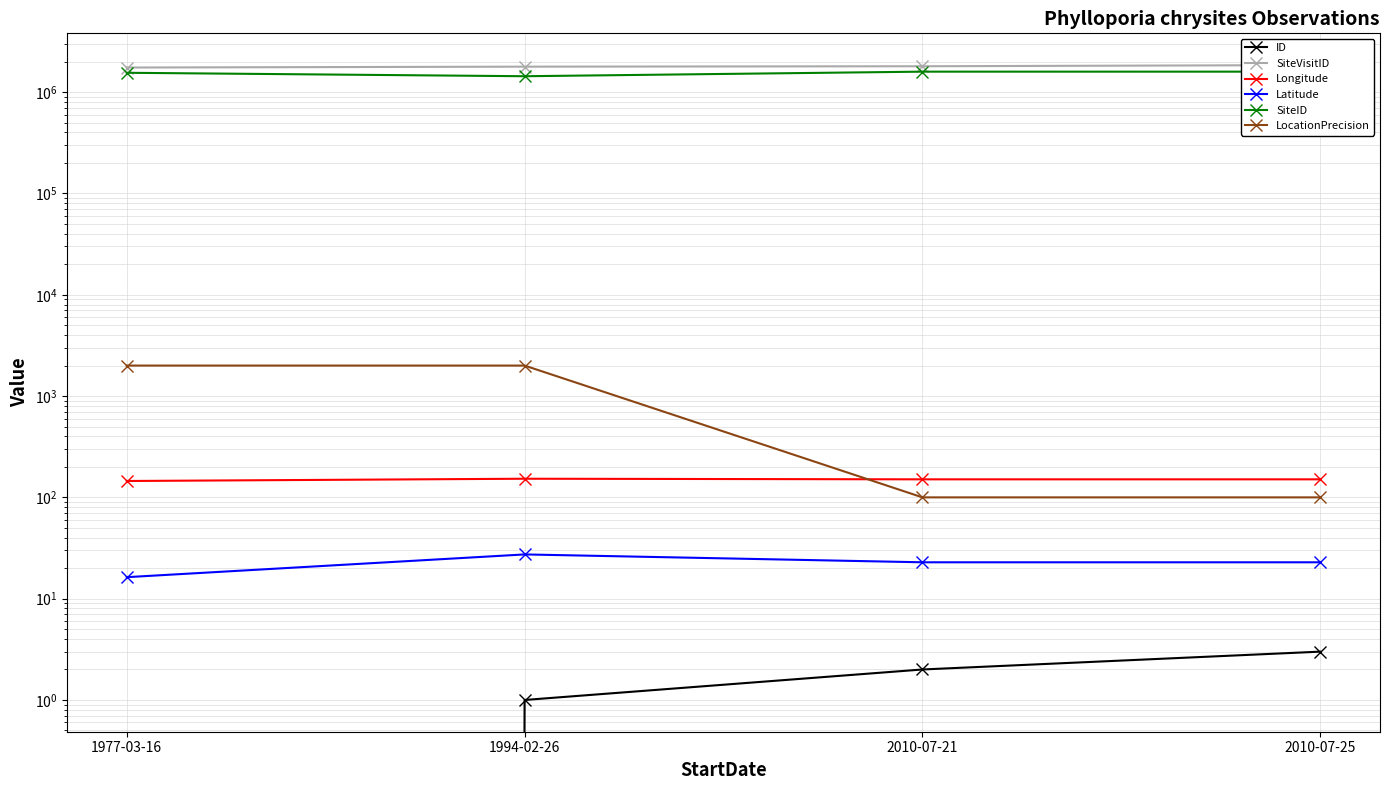

Is the value of SiteVisitID at 2010-07-21 greater than the value of Longitude at 2010-07-21?

Yes